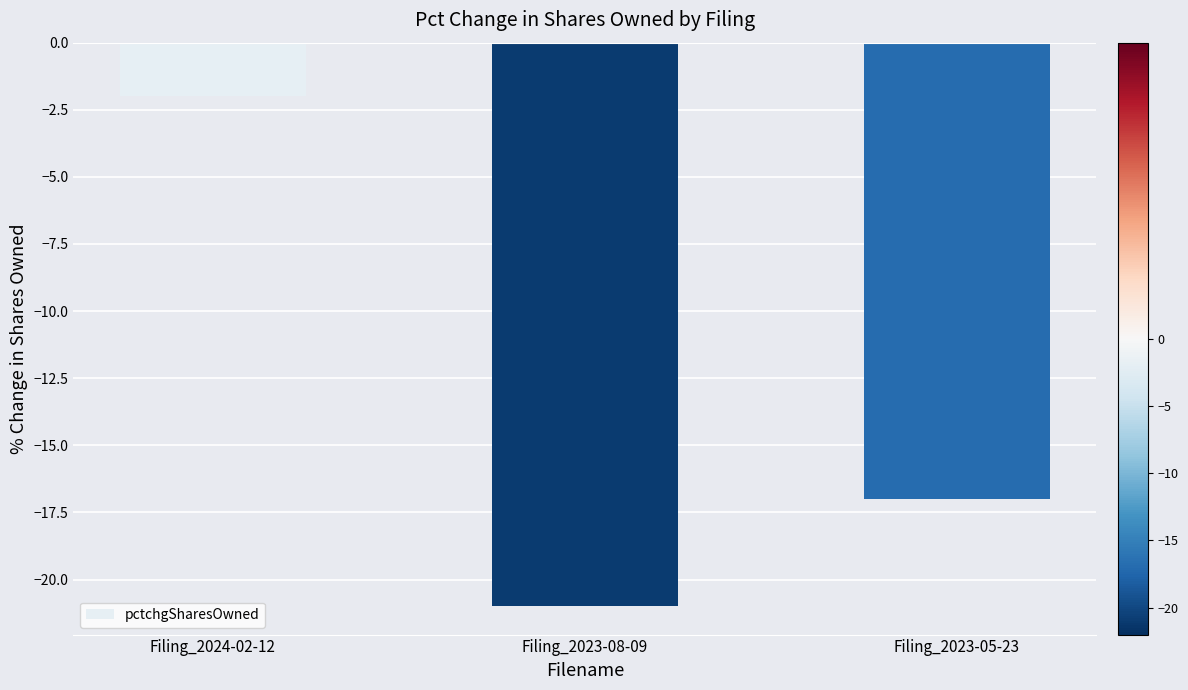

True or false: the data shows -2 at Filing_2024-02-12.

True